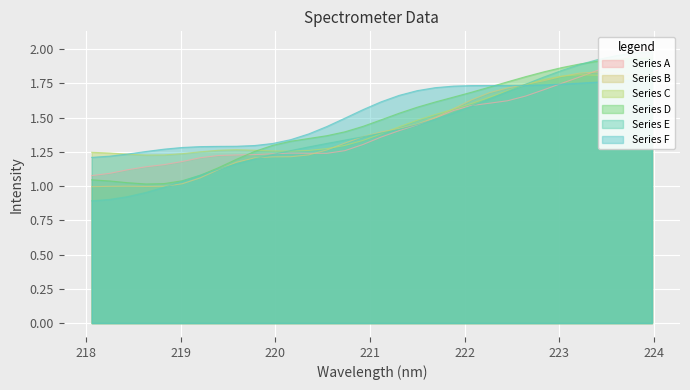

What is the sum of all values?

45.3